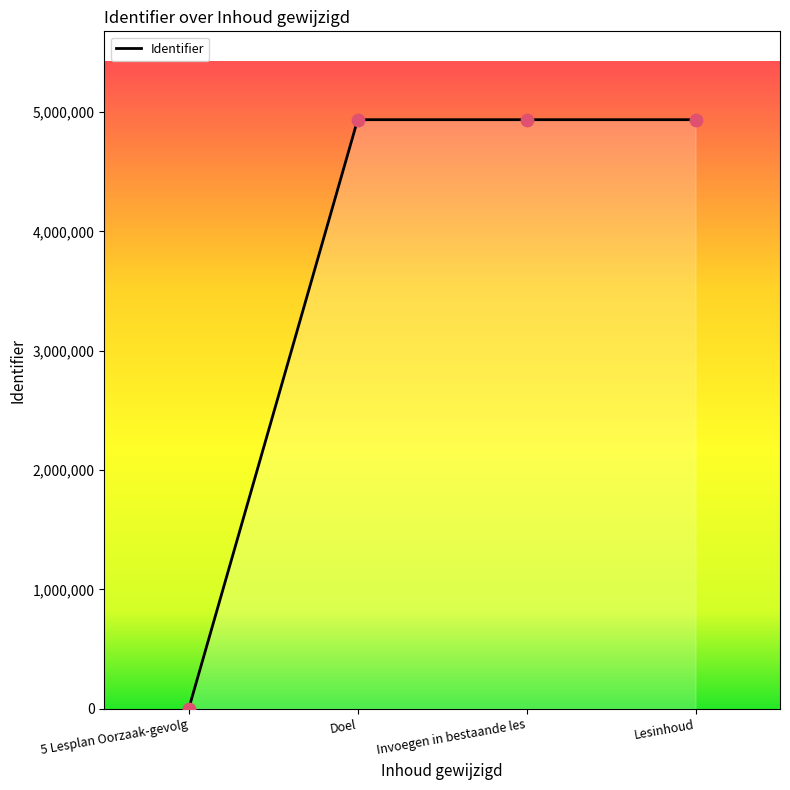

What is the ratio of the value at Lesinhoud to the value at Doel?

1.0